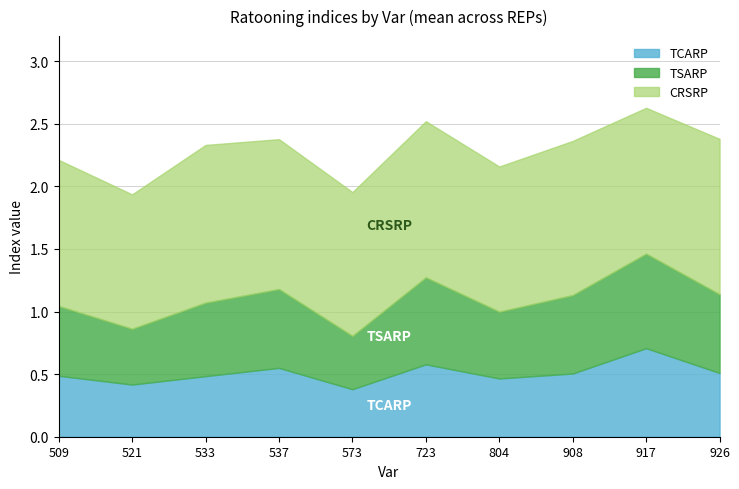

What is the difference between the CRSRP values at 573 and 926?

0.1